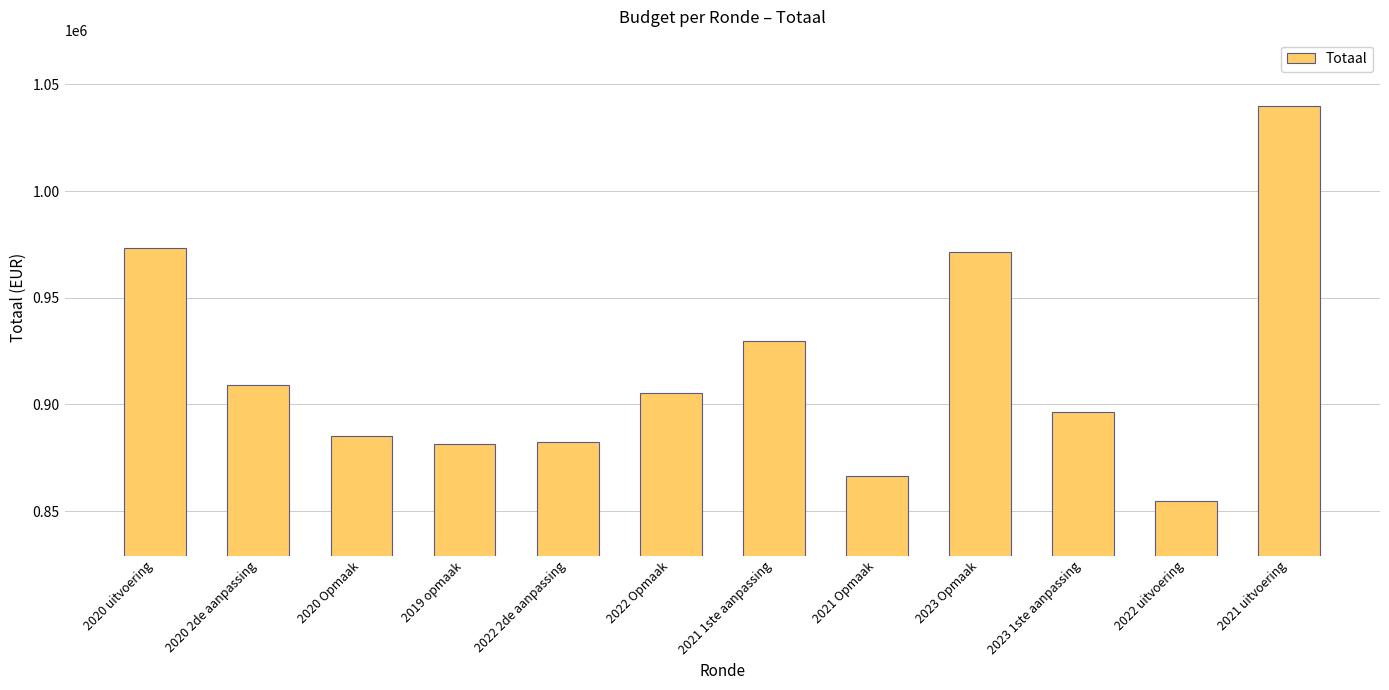

What is the difference between the values at 2020 Opmaak and 2019 opmaak?

3759